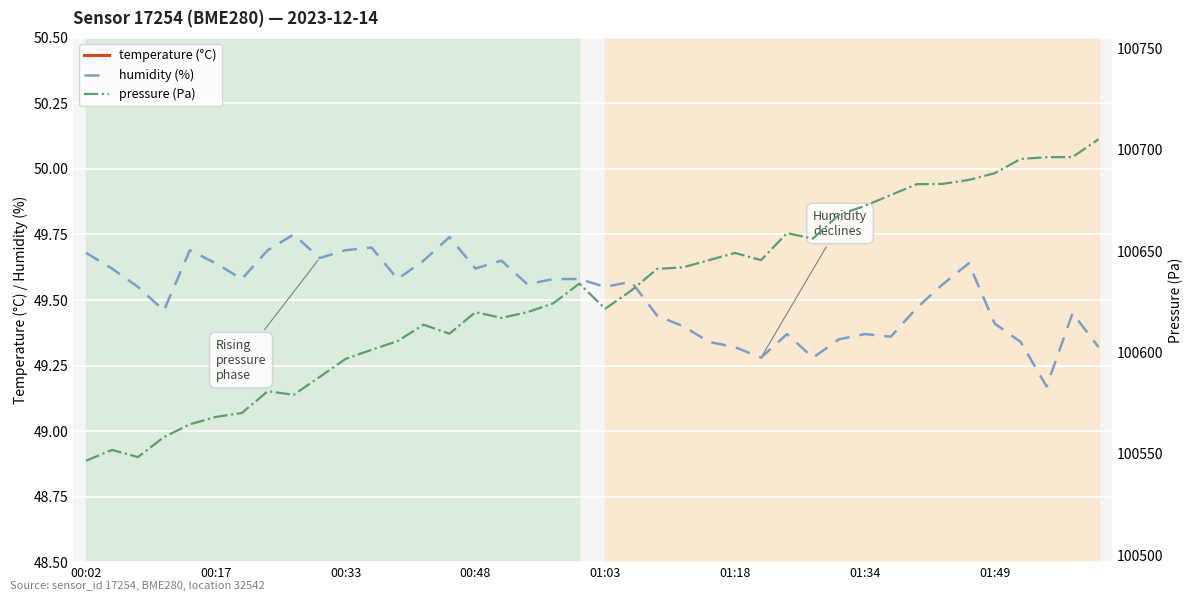

What is the minimum value for pressure (Pa)?

100546.6